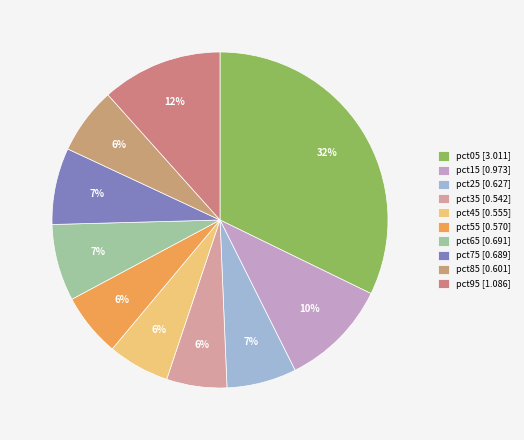

Is it true that pct45 is 6% of the pie?

True